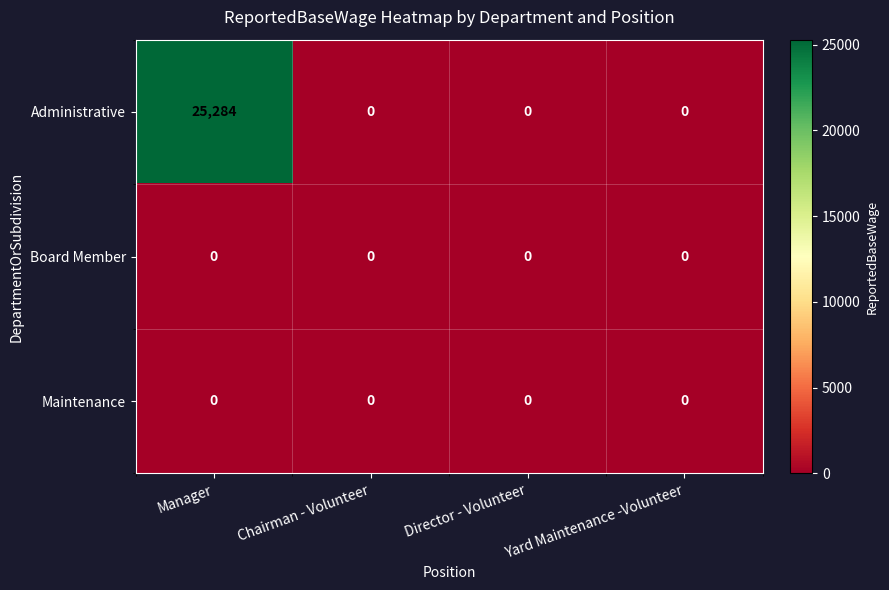

What is the average value of the Administrative series?

6321